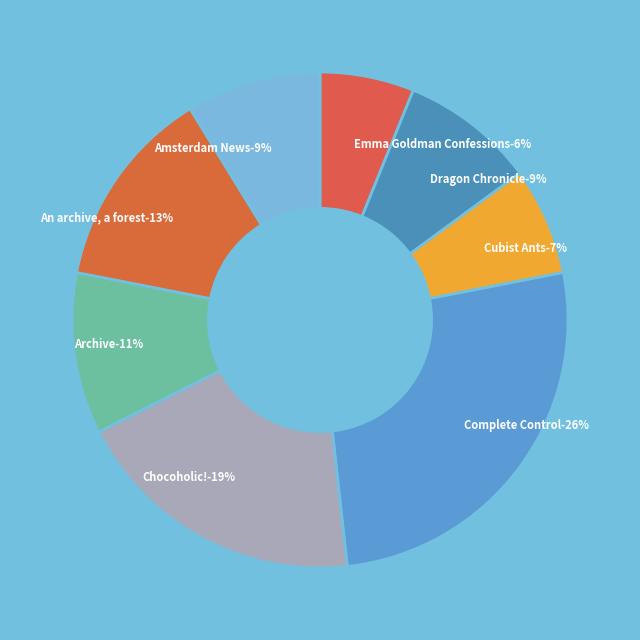

Which category has the smallest portion of the pie?

Emma Goldman Confessions